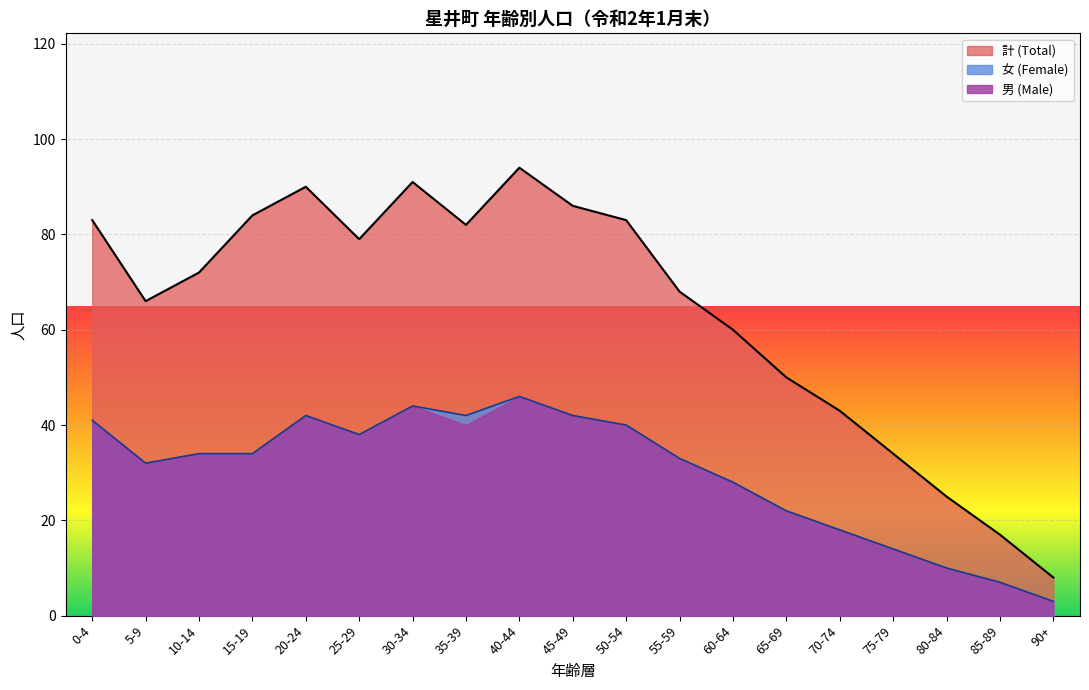

At which category does 女 (Female) reach its first local valley?

5-9